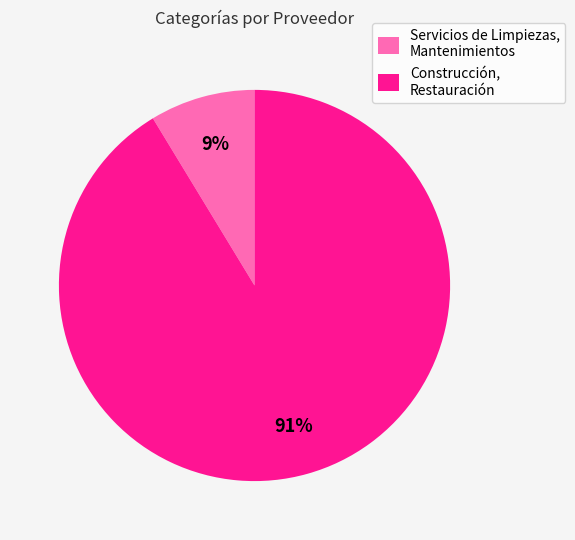

Is it true that Servicios de Limpiezas, Mantenimientos is 9% of the pie?

True